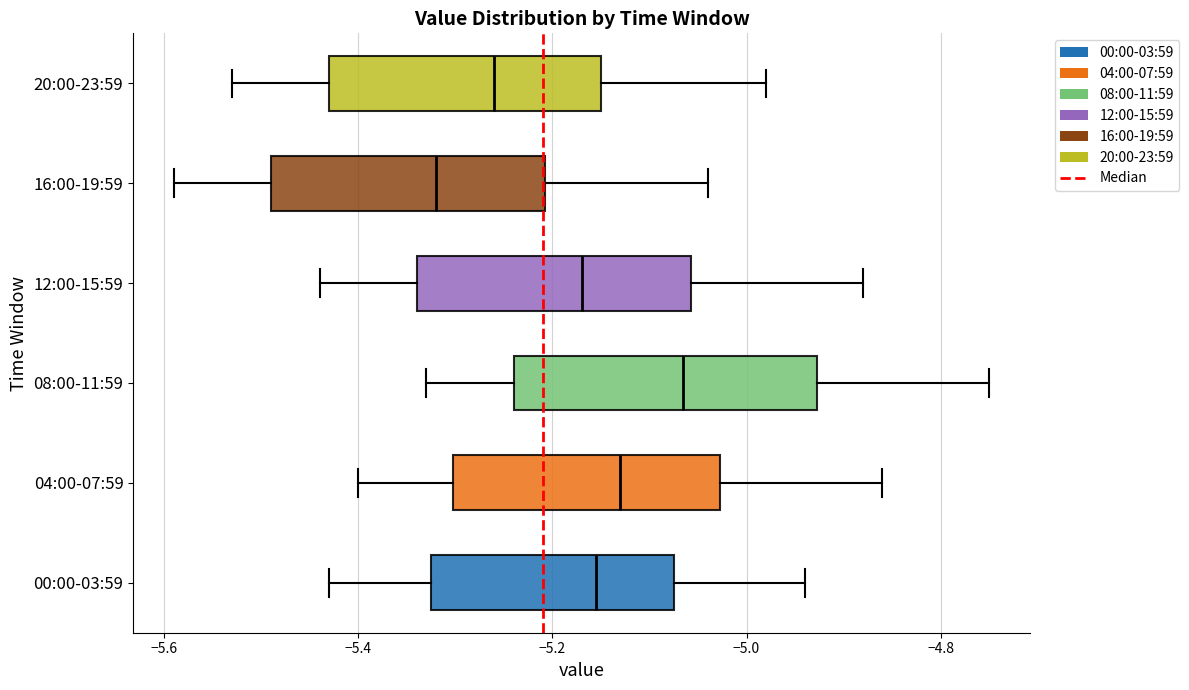

Where does the median line of the box for 16:00-19:59 sit on the x-axis? The values are not printed on the chart, so give them approximately, as read against the axis.

-5.32